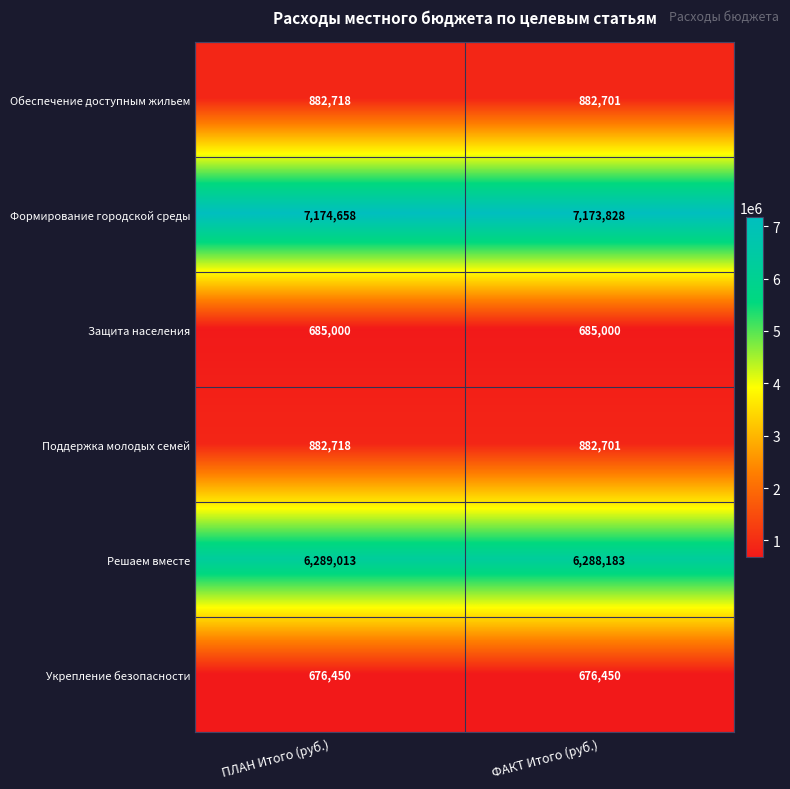

At how many categories does at least one series exceed 3725391?

2